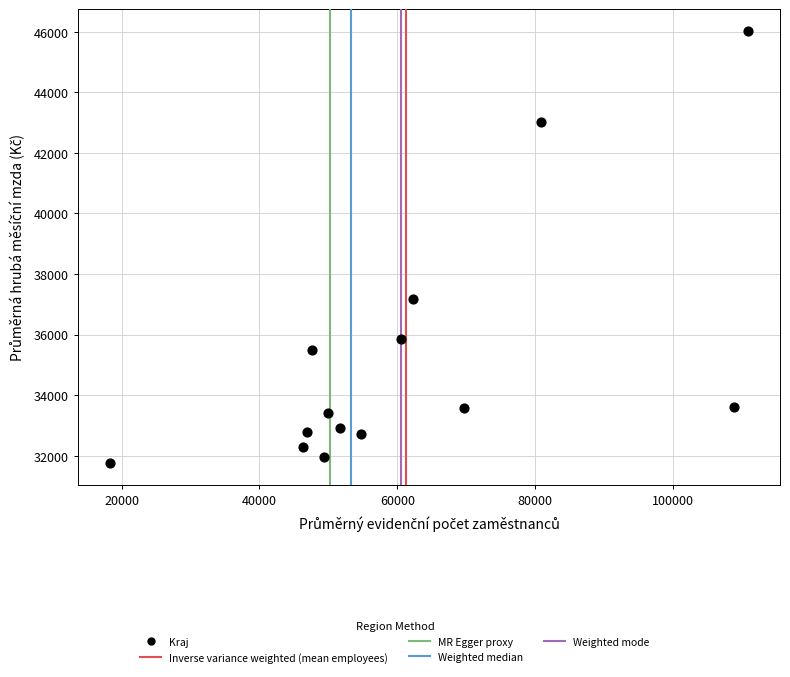

What Y value in the scatter plot is closest to 38887?

37181